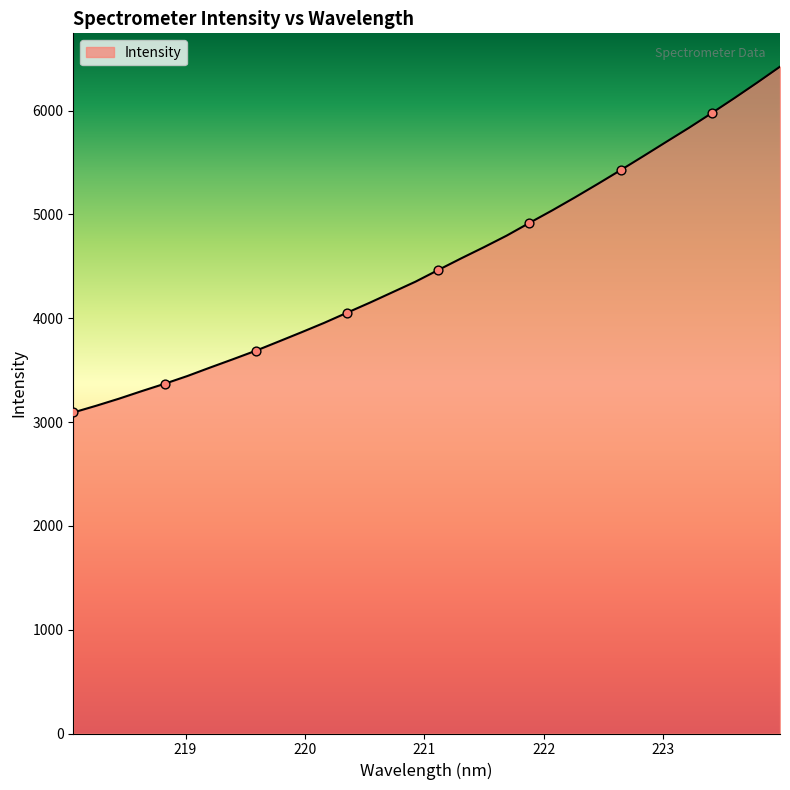

What is the difference between the maximum and minimum values?

3330.4